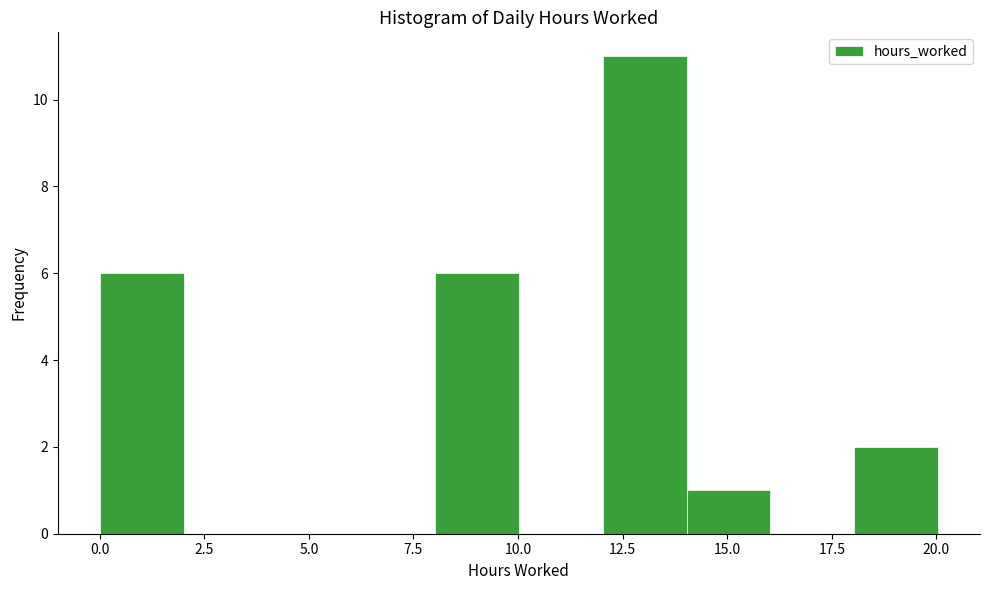

Reading left to right, list every bar in this chart as the range it spans on the x-axis followed by its height. Neither the bar edges nor the heights are printed on the chart, so give them approximately, as read against the axes.

0 to 2: 6
2 to 4: 0
4 to 6: 0
6 to 8: 0
8 to 10: 6
10 to 12: 0
12 to 14: 11
14 to 16: 1
16 to 18: 0
18 to 20: 2